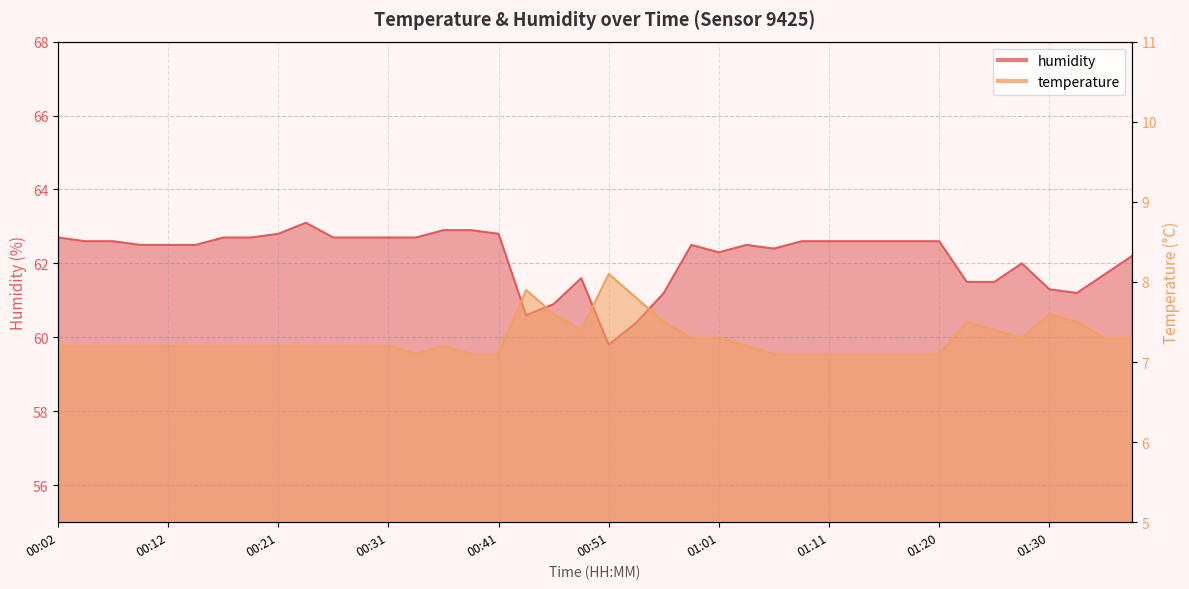

Reading left to right, transcribe all the data shown in this chart.

temperature: 7.2	7.2	7.2	7.2	7.2	7.2	7.2	7.2	7.2	7.2	7.2	7.2	7.2	7.1	7.2	7.1	7.1	7.9	7.6	7.4	8.1	7.8	7.5	7.3	7.3	7.2	7.1	7.1	7.1	7.1	7.1	7.1	7.1	7.5	7.4	7.3	7.6	7.5	7.3	7.3
humidity: 62.7	62.6	62.6	62.5	62.5	62.5	62.7	62.7	62.8	63.1	62.7	62.7	62.7	62.7	62.9	62.9	62.8	60.6	60.9	61.6	59.8	60.4	61.2	62.5	62.3	62.5	62.4	62.6	62.6	62.6	62.6	62.6	62.6	61.5	61.5	62.0	61.3	61.2	61.7	62.2